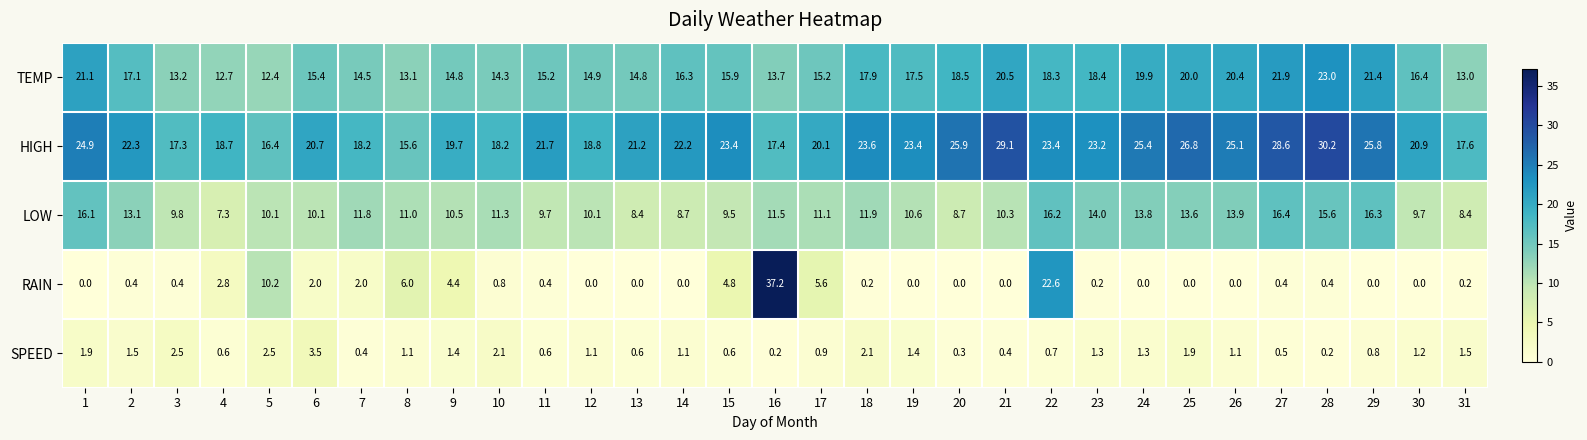

What is the difference between the HIGH values at 10 and 13?

3.0